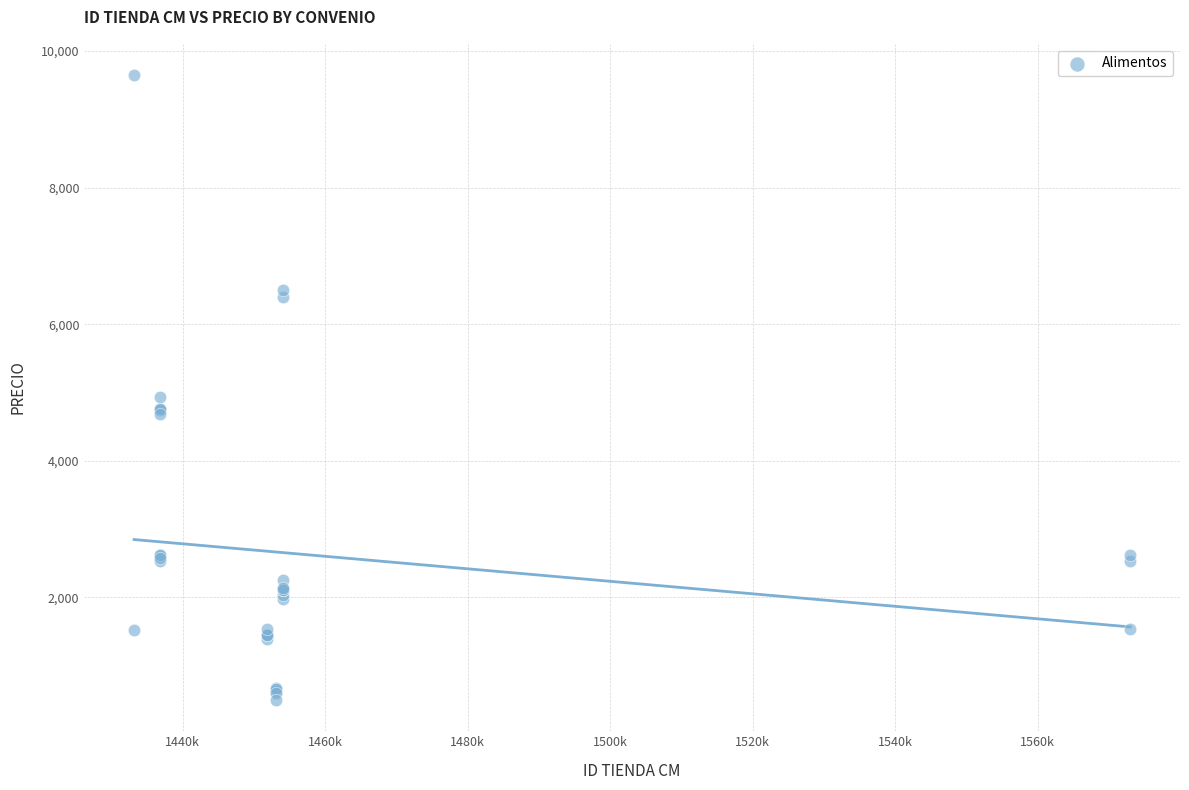

What Y value in the scatter plot is closest to 5071?

4939.7